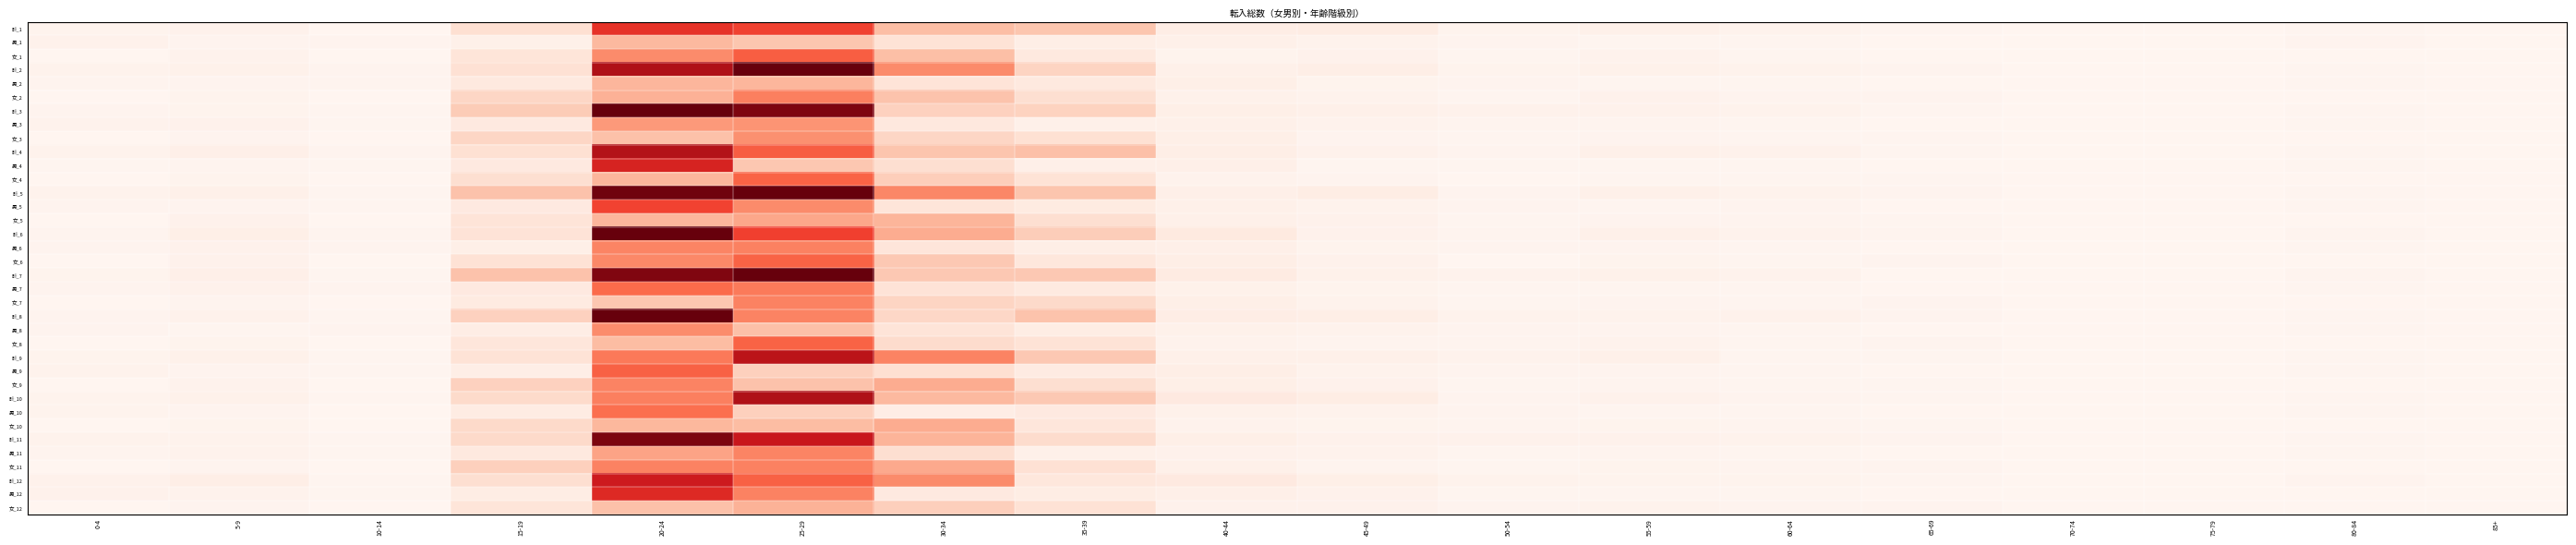

Reading left to right, extract all data points from this chart.

計_1: 0-4=1.7	5-9=3.2	10-14=0.5	15-19=17.5	20-24=91.8	25-29=84.9	30-34=33.8	35-39=29.7	40-44=6.3	45-49=7.3	50-54=1.8	55-59=4.1	60-64=2.2	65-69=0.7	70-74=0.0	75-79=0.0	80-84=0.6	85+=0.0
男_1: 0-4=2.9	5-9=1.2	10-14=1.3	15-19=4.0	20-24=36.0	25-29=30.1	30-34=15.0	35-39=5.7	40-44=4.4	45-49=2.5	50-54=1.1	55-59=0.9	60-64=0.6	65-69=0.0	70-74=0.0	75-79=0.0	80-84=1.4	85+=0.0
女_1: 0-4=0.0	5-9=2.4	10-14=0.0	15-19=13.4	20-24=55.5	25-29=74.1	30-34=33.3	35-39=10.0	40-44=2.1	45-49=3.2	50-54=1.0	55-59=2.5	60-64=0.6	65-69=0.5	70-74=0.0	75-79=0.0	80-84=0.0	85+=0.0
計_2: 0-4=2.2	5-9=3.8	10-14=1.2	15-19=15.9	20-24=117.3	25-29=139.1	30-34=55.3	35-39=23.2	40-44=4.3	45-49=5.6	50-54=2.1	55-59=3.8	60-64=2.4	65-69=1.5	70-74=0.0	75-79=0.0	80-84=0.8	85+=0.0
男_2: 0-4=1.3	5-9=1.2	10-14=1.3	15-19=10.0	20-24=36.9	25-29=37.1	30-34=13.9	35-39=10.1	40-44=5.3	45-49=1.8	50-54=1.4	55-59=0.6	60-64=0.6	65-69=0.0	70-74=0.0	75-79=0.0	80-84=1.0	85+=0.0
女_2: 0-4=0.0	5-9=2.0	10-14=0.0	15-19=22.2	20-24=38.9	25-29=60.3	30-34=31.0	35-39=17.9	40-44=3.4	45-49=2.2	50-54=0.9	55-59=2.8	60-64=1.3	65-69=1.4	70-74=0.0	75-79=0.0	80-84=0.0	85+=0.0
計_3: 0-4=1.1	5-9=2.1	10-14=0.9	15-19=27.2	20-24=164.8	25-29=133.0	30-34=24.3	35-39=23.5	40-44=5.0	45-49=4.3	50-54=2.9	55-59=3.0	60-64=2.4	65-69=1.0	70-74=0.0	75-79=0.0	80-84=1.0	85+=0.0
男_3: 0-4=2.7	5-9=2.8	10-14=0.6	15-19=9.6	20-24=49.6	25-29=51.7	30-34=10.4	35-39=4.2	40-44=4.1	45-49=2.5	50-54=1.4	55-59=1.3	60-64=0.6	65-69=0.0	70-74=0.0	75-79=0.0	80-84=0.8	85+=0.0
女_3: 0-4=0.0	5-9=1.5	10-14=0.0	15-19=22.2	20-24=32.2	25-29=53.5	30-34=22.2	35-39=16.7	40-44=5.1	45-49=1.5	50-54=0.7	55-59=1.6	60-64=0.6	65-69=0.6	70-74=0.0	75-79=0.0	80-84=0.0	85+=0.0
計_4: 0-4=2.4	5-9=4.7	10-14=1.1	15-19=16.5	20-24=115.8	25-29=74.9	30-34=30.5	35-39=32.8	40-44=5.7	45-49=3.1	50-54=1.1	55-59=4.2	60-64=3.0	65-69=1.1	70-74=0.0	75-79=0.0	80-84=0.7	85+=0.0
男_4: 0-4=1.0	5-9=1.6	10-14=0.8	15-19=9.7	20-24=99.5	25-29=29.1	30-34=17.7	35-39=4.5	40-44=4.5	45-49=1.1	50-54=0.6	55-59=0.9	60-64=0.9	65-69=0.0	70-74=0.0	75-79=0.0	80-84=0.6	85+=0.0
女_4: 0-4=0.0	5-9=2.0	10-14=0.0	15-19=17.7	20-24=37.1	25-29=72.7	30-34=25.9	35-39=15.3	40-44=2.3	45-49=1.6	50-54=0.5	55-59=1.0	60-64=0.9	65-69=1.0	70-74=0.0	75-79=0.0	80-84=0.0	85+=0.0
計_5: 0-4=2.7	5-9=4.2	10-14=0.8	15-19=31.4	20-24=137.1	25-29=141.4	30-34=57.1	35-39=30.3	40-44=4.4	45-49=6.8	50-54=1.2	55-59=4.2	60-64=2.6	65-69=1.1	70-74=0.0	75-79=0.0	80-84=0.6	85+=0.0
男_5: 0-4=1.4	5-9=1.4	10-14=0.8	15-19=9.8	20-24=84.5	25-29=55.5	30-34=13.6	35-39=8.7	40-44=4.1	45-49=2.4	50-54=1.2	55-59=0.6	60-64=1.4	65-69=0.0	70-74=0.0	75-79=0.0	80-84=0.7	85+=0.0
女_5: 0-4=0.0	5-9=2.9	10-14=0.0	15-19=13.9	20-24=36.9	25-29=43.6	30-34=37.5	35-39=18.0	40-44=4.2	45-49=2.9	50-54=0.6	55-59=1.6	60-64=1.5	65-69=1.0	70-74=0.0	75-79=0.0	80-84=0.0	85+=0.0
計_6: 0-4=1.4	5-9=5.1	10-14=1.1	15-19=14.6	20-24=143.7	25-29=85.8	30-34=41.1	35-39=26.5	40-44=9.1	45-49=3.0	50-54=1.6	55-59=4.4	60-64=2.5	65-69=1.1	70-74=0.0	75-79=0.0	80-84=1.1	85+=0.0
男_6: 0-4=1.6	5-9=2.9	10-14=1.4	15-19=5.1	20-24=58.1	25-29=60.1	30-34=12.9	35-39=6.0	40-44=4.9	45-49=2.0	50-54=1.3	55-59=1.5	60-64=0.9	65-69=0.0	70-74=0.0	75-79=0.0	80-84=0.7	85+=0.0
女_6: 0-4=0.0	5-9=2.8	10-14=0.0	15-19=15.8	20-24=56.6	25-29=72.6	30-34=28.8	35-39=11.9	40-44=5.9	45-49=2.9	50-54=0.5	55-59=2.1	60-64=0.6	65-69=1.4	70-74=0.0	75-79=0.0	80-84=0.0	85+=0.0
計_7: 0-4=1.9	5-9=4.4	10-14=0.6	15-19=31.6	20-24=132.6	25-29=140.1	30-34=28.5	35-39=28.8	40-44=8.1	45-49=3.4	50-54=2.6	55-59=3.4	60-64=2.6	65-69=0.5	70-74=0.0	75-79=0.0	80-84=1.4	85+=0.0
男_7: 0-4=1.6	5-9=2.8	10-14=1.2	15-19=9.5	20-24=69.4	25-29=62.7	30-34=14.7	35-39=9.2	40-44=3.3	45-49=1.9	50-54=0.8	55-59=0.9	60-64=1.1	65-69=0.0	70-74=0.0	75-79=0.0	80-84=1.0	85+=0.0
女_7: 0-4=0.0	5-9=1.2	10-14=0.0	15-19=8.6	20-24=29.5	25-29=59.4	30-34=22.6	35-39=20.5	40-44=5.2	45-49=2.7	50-54=0.6	55-59=1.6	60-64=0.9	65-69=1.5	70-74=0.0	75-79=0.0	80-84=0.0	85+=0.0
計_8: 0-4=1.3	5-9=2.8	10-14=1.1	15-19=24.3	20-24=156.2	25-29=59.0	30-34=21.5	35-39=31.1	40-44=6.2	45-49=5.6	50-54=2.4	55-59=2.5	60-64=2.8	65-69=1.4	70-74=0.0	75-79=0.0	80-84=0.7	85+=0.0
男_8: 0-4=1.6	5-9=1.1	10-14=1.3	15-19=6.4	20-24=55.0	25-29=32.4	30-34=13.7	35-39=7.1	40-44=3.8	45-49=2.3	50-54=1.1	55-59=1.2	60-64=0.6	65-69=0.0	70-74=0.0	75-79=0.0	80-84=0.7	85+=0.0
女_8: 0-4=0.0	5-9=1.7	10-14=0.0	15-19=12.3	20-24=34.3	25-29=72.7	30-34=19.6	35-39=15.0	40-44=2.3	45-49=1.6	50-54=1.4	55-59=2.5	60-64=1.0	65-69=1.1	70-74=0.0	75-79=0.0	80-84=0.0	85+=0.0
計_9: 0-4=1.9	5-9=3.6	10-14=1.0	15-19=14.9	20-24=63.3	25-29=111.7	30-34=59.1	35-39=28.6	40-44=4.2	45-49=4.4	50-54=2.5	55-59=3.9	60-64=1.0	65-69=0.8	70-74=0.0	75-79=0.0	80-84=0.7	85+=0.0
男_9: 0-4=2.6	5-9=1.5	10-14=0.9	15-19=5.9	20-24=73.1	25-29=25.0	30-34=17.4	35-39=8.0	40-44=5.9	45-49=2.3	50-54=1.3	55-59=1.3	60-64=1.0	65-69=0.0	70-74=0.0	75-79=0.0	80-84=0.8	85+=0.0
女_9: 0-4=0.0	5-9=2.7	10-14=0.0	15-19=24.5	20-24=58.9	25-29=31.3	30-34=41.0	35-39=18.0	40-44=5.3	45-49=3.0	50-54=0.8	55-59=1.2	60-64=0.6	65-69=1.0	70-74=0.0	75-79=0.0	80-84=0.0	85+=0.0
計_10: 0-4=2.0	5-9=3.4	10-14=0.6	15-19=19.8	20-24=60.4	25-29=117.5	30-34=35.7	35-39=28.5	40-44=9.6	45-49=6.8	50-54=1.4	55-59=3.0	60-64=1.2	65-69=0.9	70-74=0.0	75-79=0.0	80-84=0.6	85+=0.0
男_10: 0-4=2.2	5-9=1.6	10-14=0.5	15-19=7.1	20-24=67.8	25-29=24.7	30-34=6.2	35-39=9.7	40-44=3.6	45-49=2.3	50-54=1.3	55-59=0.6	60-64=0.6	65-69=0.0	70-74=0.0	75-79=0.0	80-84=0.6	85+=0.0
女_10: 0-4=0.0	5-9=2.1	10-14=0.0	15-19=20.5	20-24=36.3	25-29=34.4	30-34=41.4	35-39=12.6	40-44=2.7	45-49=2.0	50-54=1.3	55-59=2.1	60-64=1.1	65-69=0.6	70-74=0.0	75-79=0.0	80-84=0.0	85+=0.0
計_11: 0-4=2.2	5-9=2.6	10-14=0.8	15-19=20.7	20-24=134.0	25-29=105.9	30-34=38.1	35-39=19.3	40-44=5.3	45-49=2.9	50-54=3.0	55-59=2.8	60-64=2.5	65-69=1.5	70-74=0.0	75-79=0.0	80-84=0.7	85+=0.0
男_11: 0-4=1.3	5-9=2.6	10-14=1.0	15-19=10.3	20-24=45.2	25-29=58.4	30-34=17.6	35-39=4.2	40-44=3.0	45-49=2.3	50-54=0.9	55-59=1.4	60-64=1.1	65-69=0.0	70-74=0.0	75-79=0.0	80-84=0.9	85+=0.0
女_11: 0-4=0.0	5-9=1.1	10-14=0.0	15-19=24.9	20-24=59.5	25-29=59.9	30-34=42.4	35-39=16.2	40-44=4.2	45-49=1.6	50-54=0.9	55-59=1.7	60-64=1.5	65-69=1.2	70-74=0.0	75-79=0.0	80-84=0.0	85+=0.0
計_12: 0-4=2.9	5-9=5.9	10-14=0.7	15-19=18.0	20-24=103.7	25-29=73.2	30-34=55.5	35-39=11.8	40-44=9.7	45-49=5.4	50-54=2.6	55-59=1.9	60-64=1.7	65-69=1.0	70-74=0.0	75-79=0.0	80-84=1.2	85+=0.0
男_12: 0-4=2.9	5-9=2.5	10-14=0.9	15-19=7.0	20-24=96.3	25-29=59.4	30-34=9.5	35-39=6.8	40-44=4.6	45-49=2.9	50-54=0.8	55-59=0.6	60-64=0.8	65-69=0.0	70-74=0.0	75-79=0.0	80-84=0.5	85+=0.0
女_12: 0-4=0.0	5-9=1.4	10-14=0.0	15-19=13.6	20-24=31.9	25-29=38.3	30-34=25.7	35-39=15.6	40-44=3.1	45-49=3.2	50-54=1.4	55-59=2.5	60-64=1.4	65-69=1.3	70-74=0.0	75-79=0.0	80-84=0.0	85+=0.0